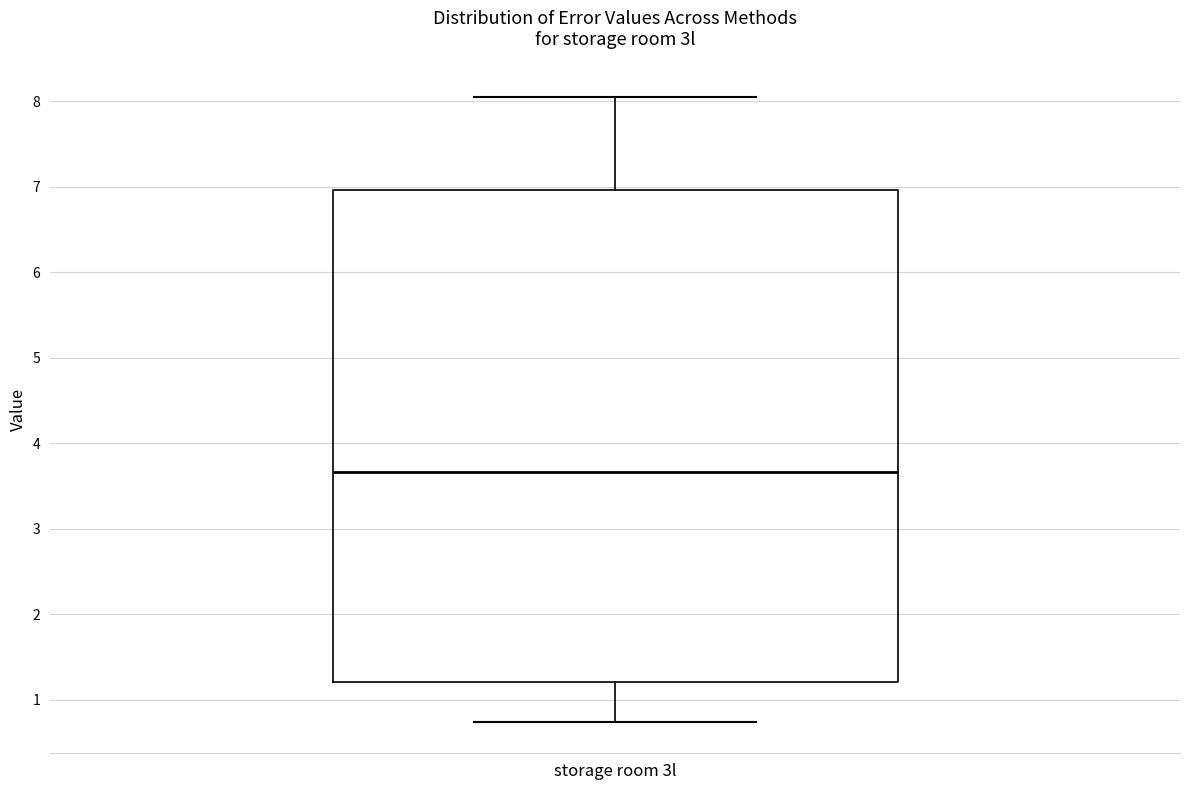

Read this box plot against the y-axis: the position of the median line, the range covered by the box, and the ends of both whiskers. The values are not printed on the chart, so give them approximately, as read against the axis.

median 3.7, box 1.2 to 7.0, whiskers 0.7 to 8.1